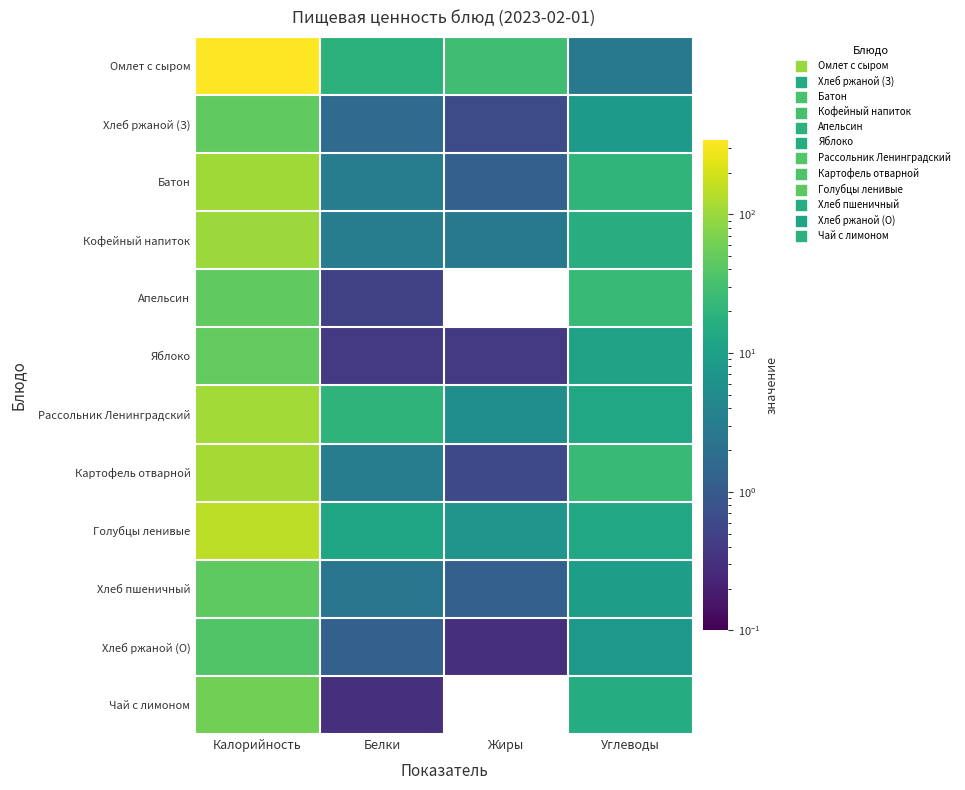

List the series in order of their peak value, lowest first.

Хлеб ржаной (О), Хлеб пшеничный, Апельсин, Хлеб ржаной (З), Яблоко, Чай с лимоном, Кофейный напиток, Батон, Рассольник Ленинградский, Картофель отварной, Голубцы ленивые, Омлет с сыром